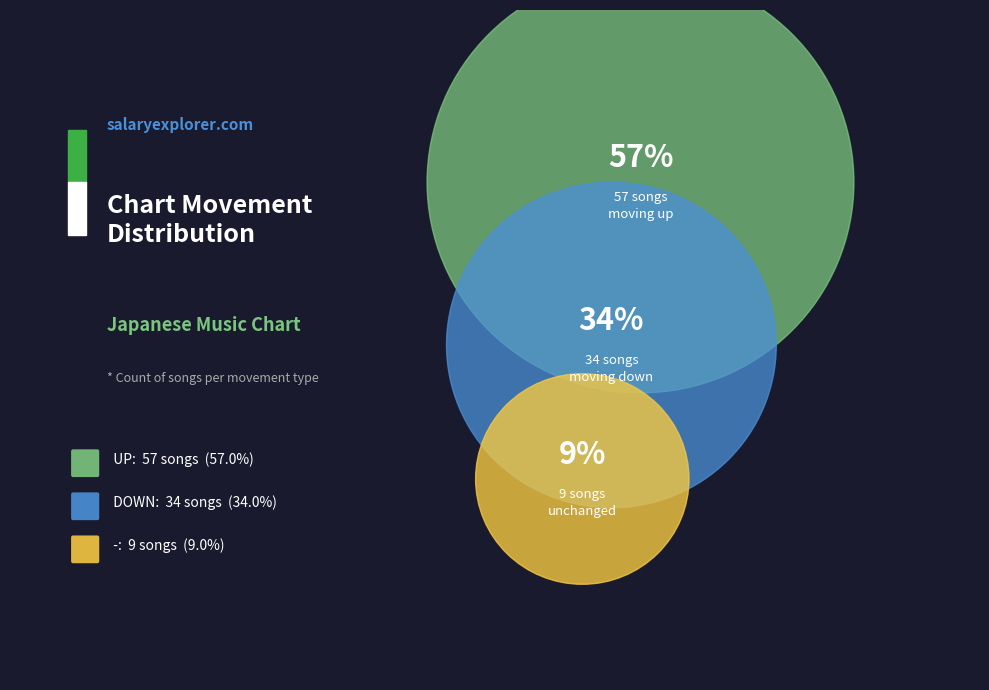

What is the change in value from up to down?

-23